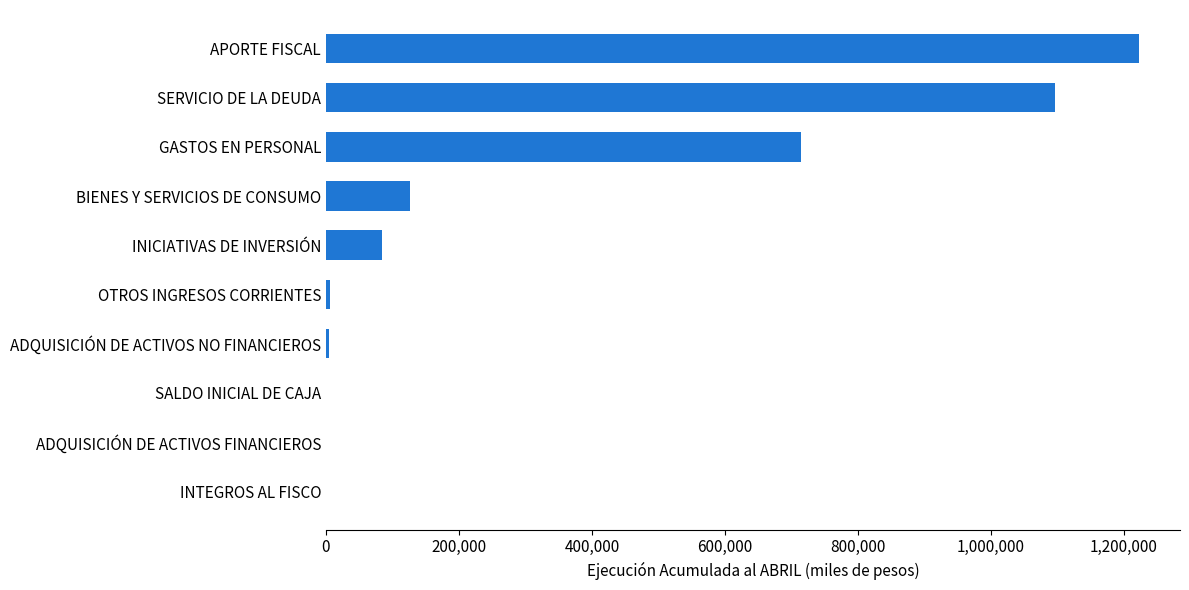

What is the greatest value displayed?

1223152